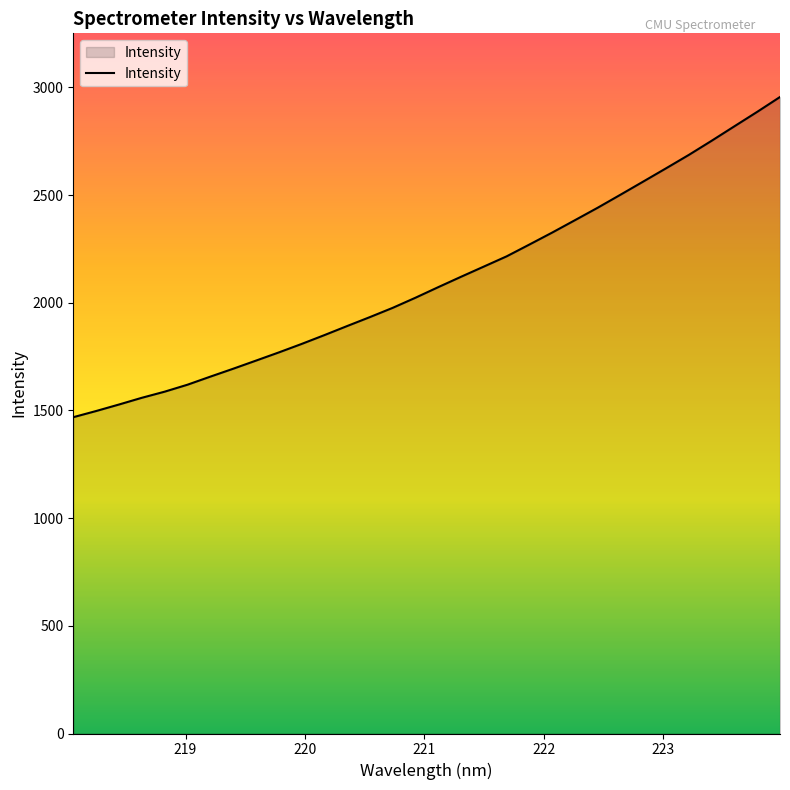

What is the smallest value displayed?

1468.6